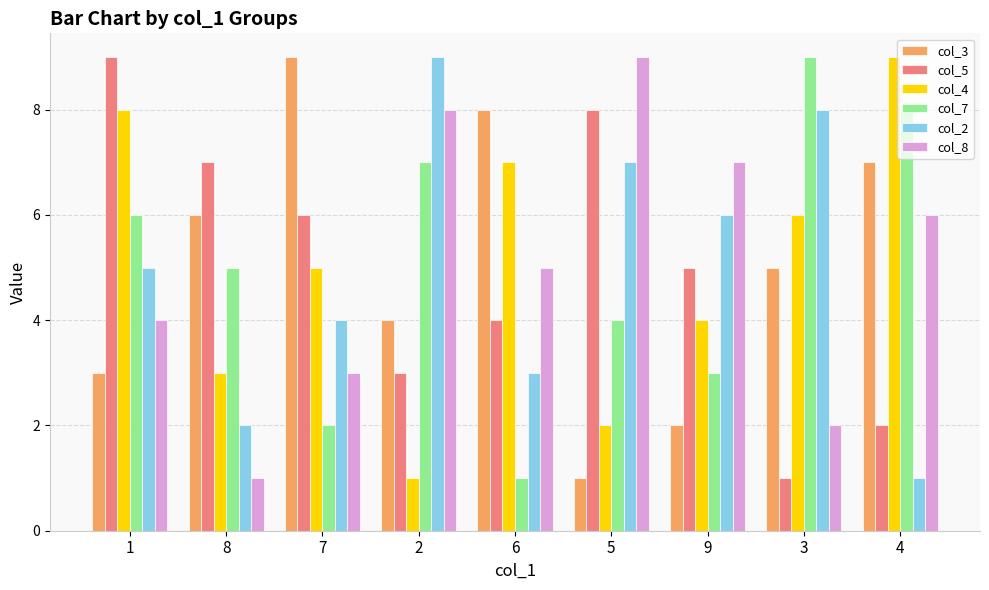

Between 1 and 2, which series saw the biggest shift?

col_4